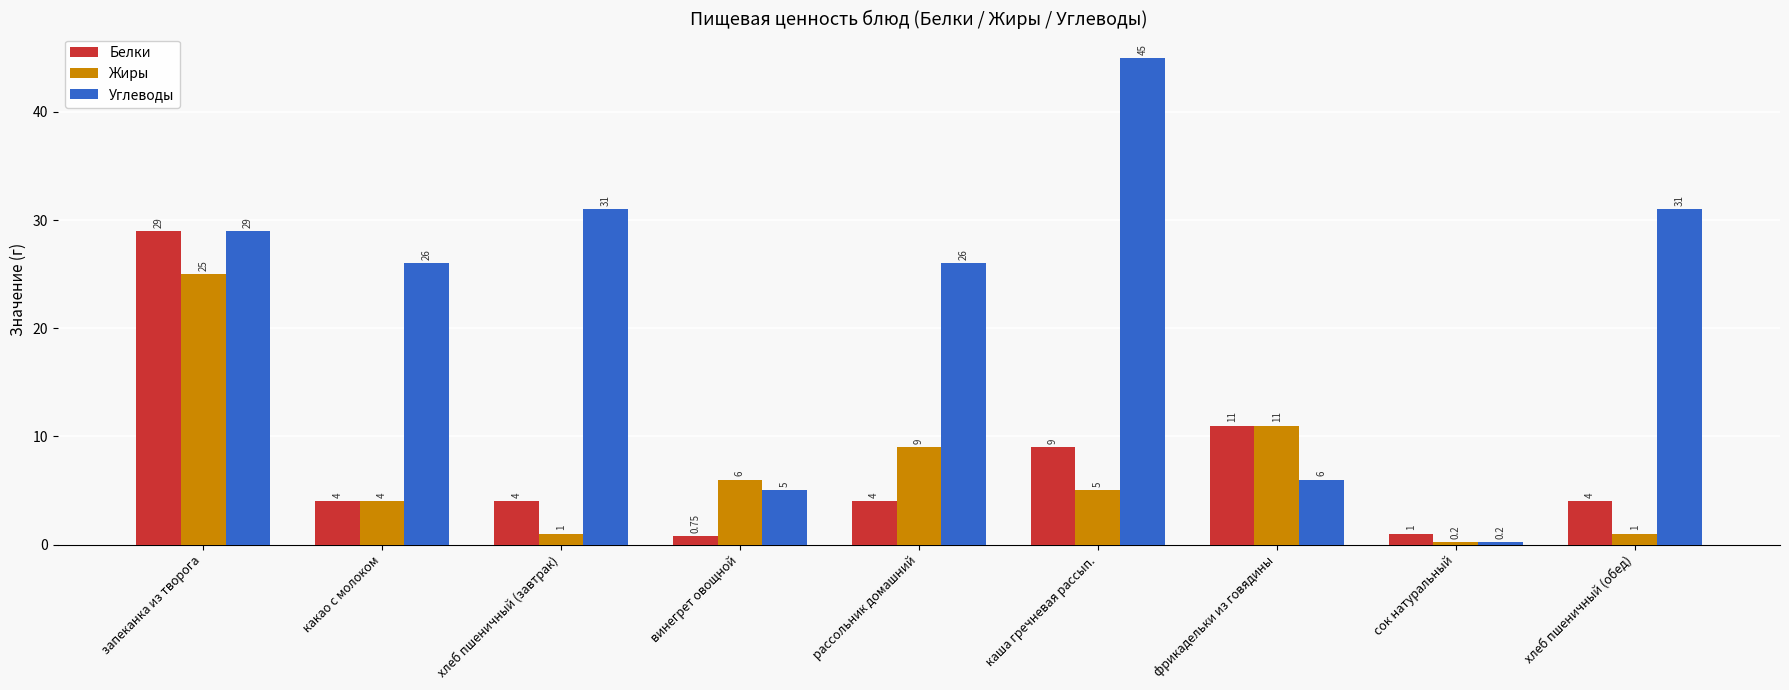

Which category has the highest value in the Жиры series?

запеканка из творога